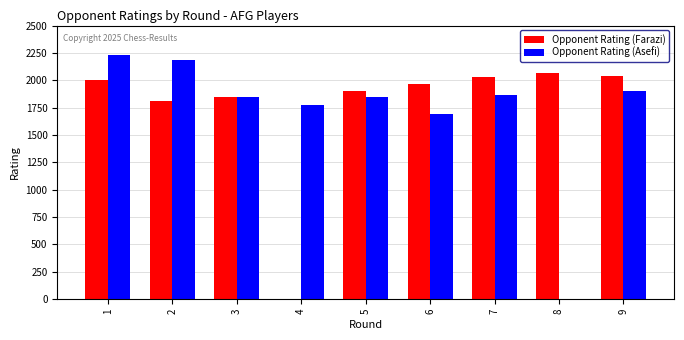

The value of Opponent Rating (Farazi) at 8 is 2065. True or false?

True